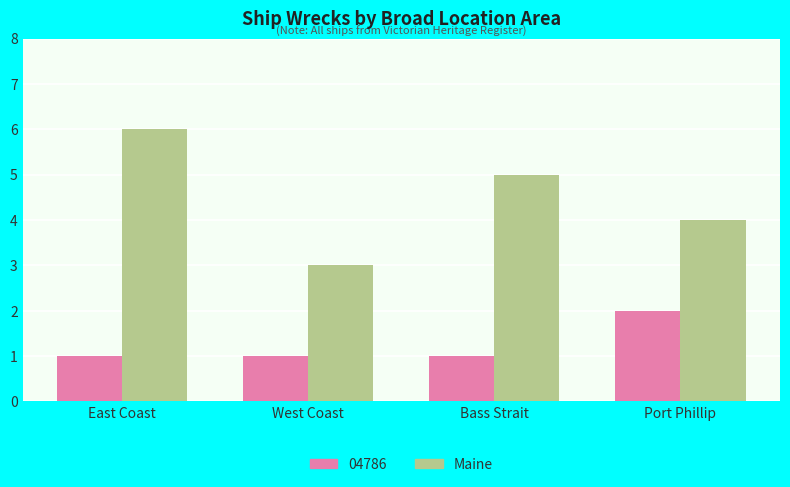

What position from the left is East Coast?

1